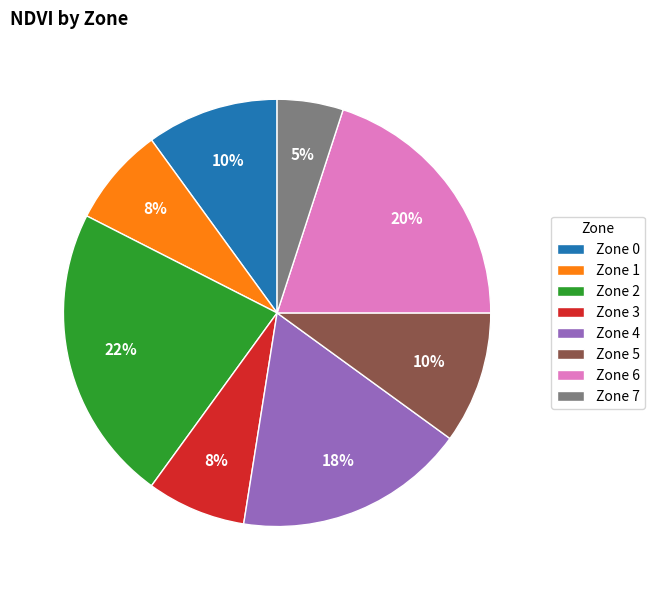

Do Zone 3 and Zone 2 together represent more than half of the pie?

No